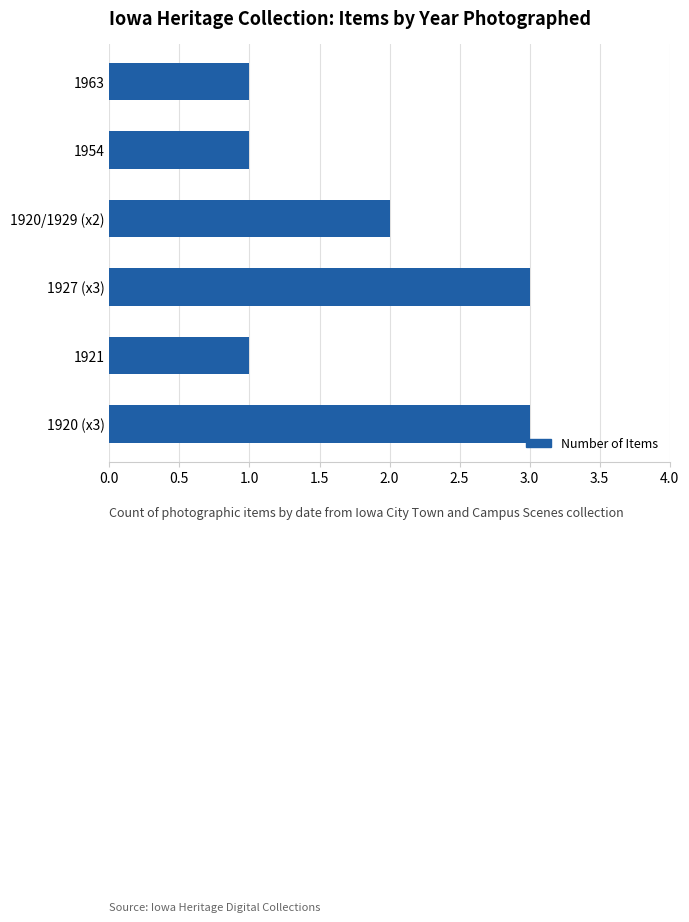

How many bars are there in total?

6